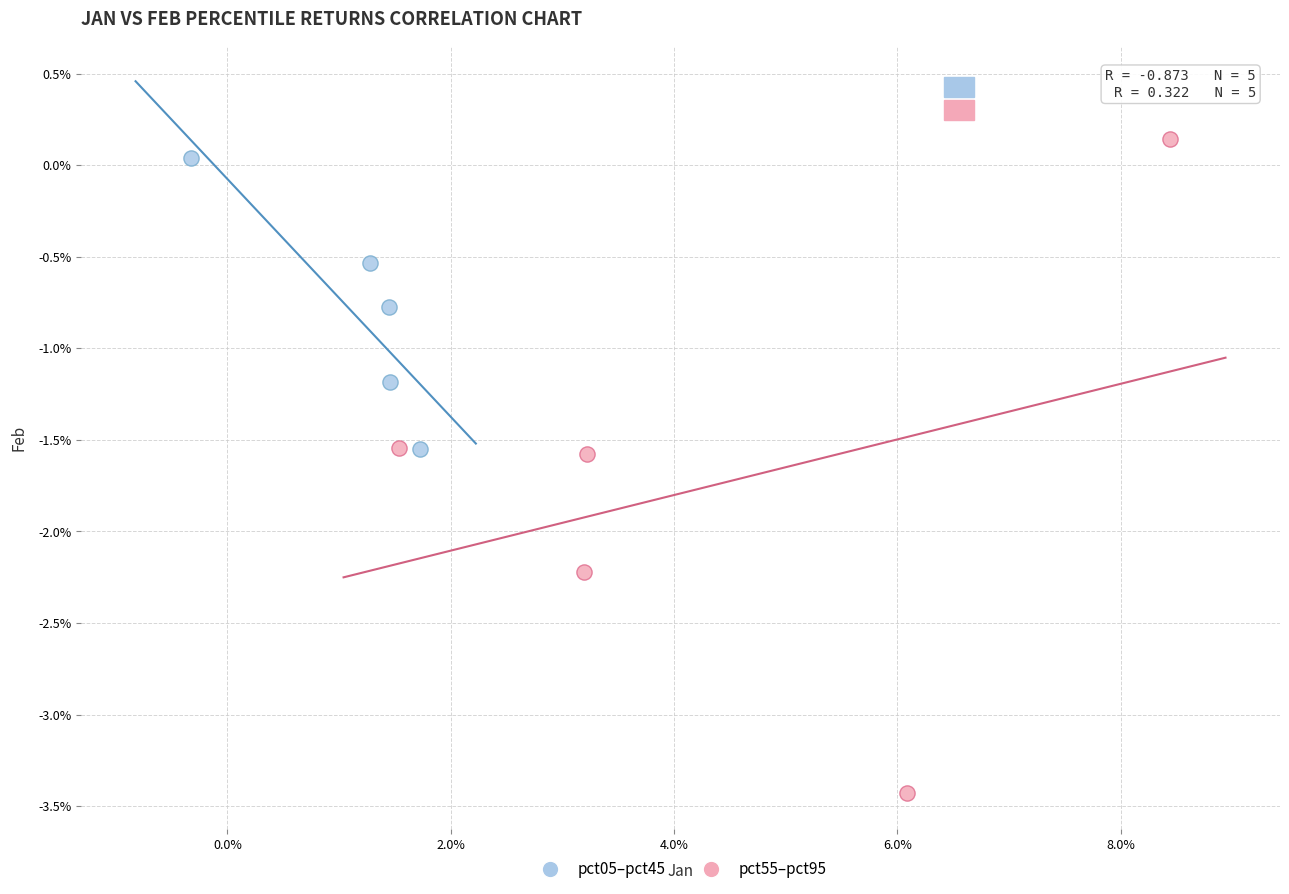

What are all the series names shown in the legend?

pct05–pct45, pct55–pct95